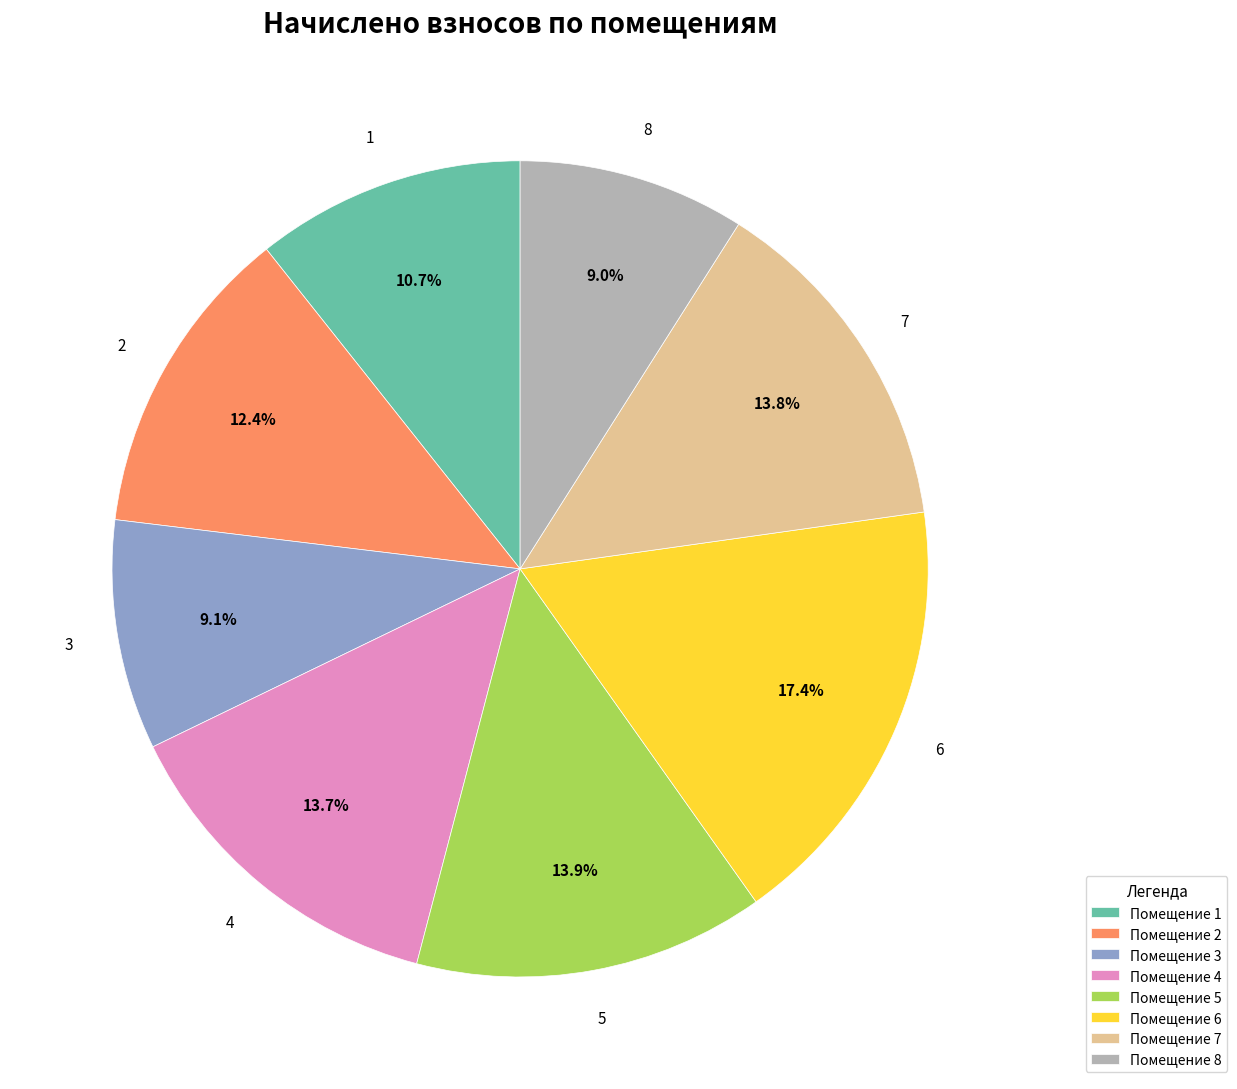

Is there any slice that represents more than half of the pie?

No